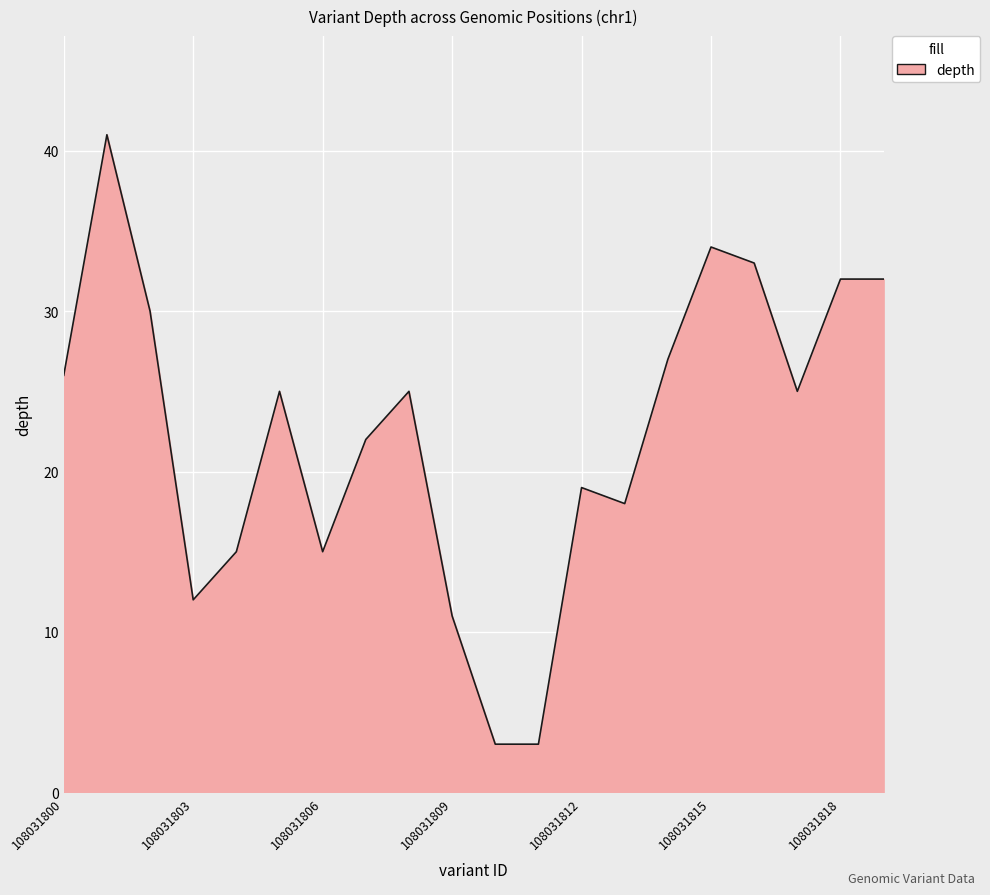

What is the difference between the maximum and minimum values?

38